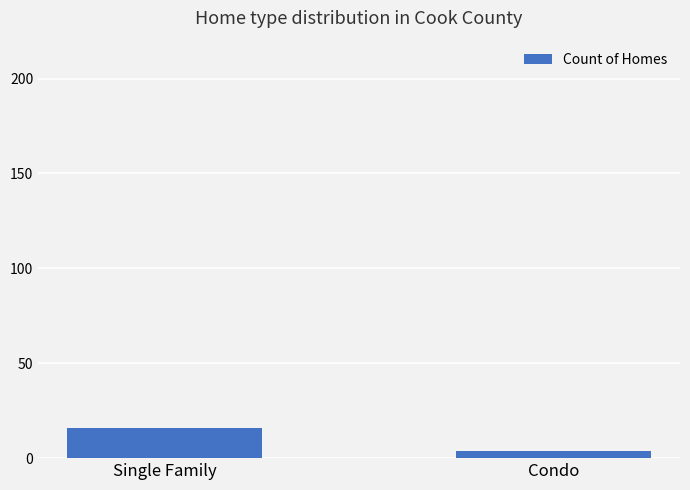

Rank the categories by value from lowest to highest.

Condo, Single Family